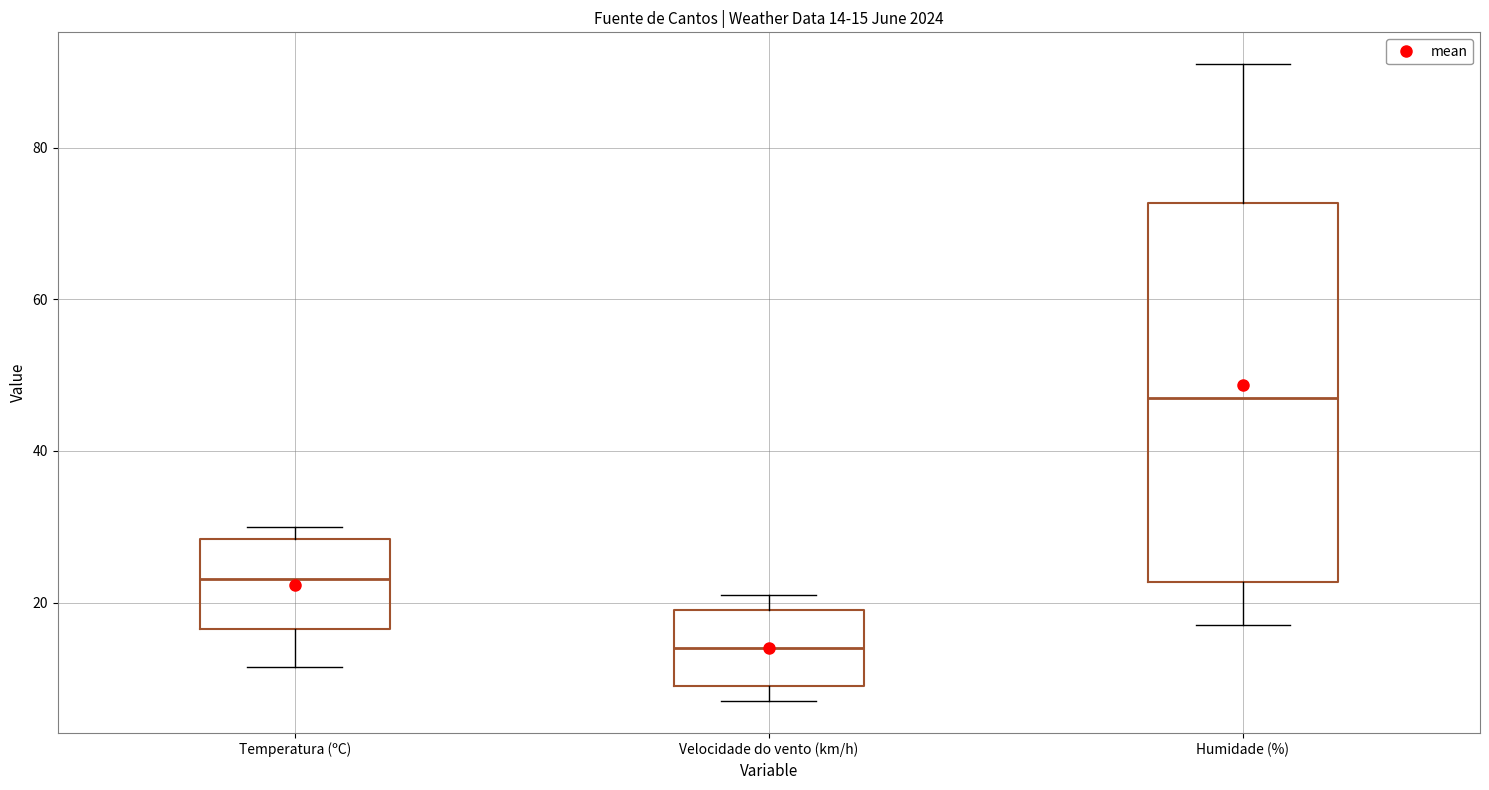

Which box has the highest median line?

Humidade (%)